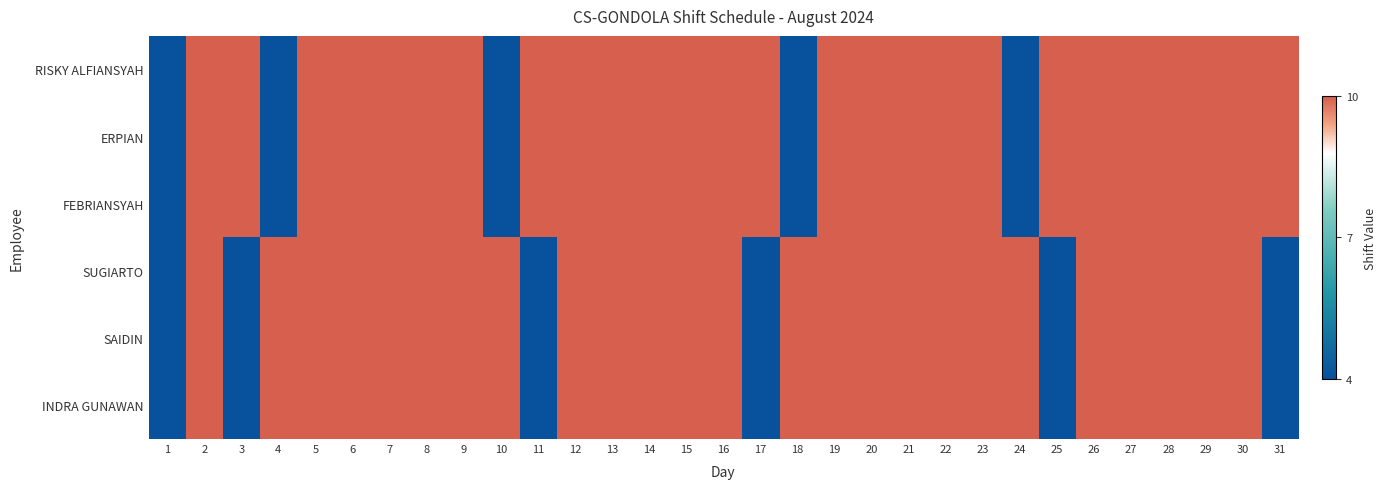

Reading right to left, transcribe all the data shown in this chart.

RISKY ALFIANSYAH: 31=1.0	30=1.0	29=1.0	28=1.0	27=1.0	26=1.0	25=1.0	24=0.0	23=1.0	22=1.0	21=1.0	20=1.0	19=1.0	18=0.0	17=1.0	16=1.0	15=1.0	14=1.0	13=1.0	12=1.0	11=1.0	10=0.0	9=1.0	8=1.0	7=1.0	6=1.0	5=1.0	4=0.0	3=1.0	2=1.0	1=0.0
ERPIAN: 31=1.0	30=1.0	29=1.0	28=1.0	27=1.0	26=1.0	25=1.0	24=0.0	23=1.0	22=1.0	21=1.0	20=1.0	19=1.0	18=0.0	17=1.0	16=1.0	15=1.0	14=1.0	13=1.0	12=1.0	11=1.0	10=0.0	9=1.0	8=1.0	7=1.0	6=1.0	5=1.0	4=0.0	3=1.0	2=1.0	1=0.0
FEBRIANSYAH: 31=1.0	30=1.0	29=1.0	28=1.0	27=1.0	26=1.0	25=1.0	24=0.0	23=1.0	22=1.0	21=1.0	20=1.0	19=1.0	18=0.0	17=1.0	16=1.0	15=1.0	14=1.0	13=1.0	12=1.0	11=1.0	10=0.0	9=1.0	8=1.0	7=1.0	6=1.0	5=1.0	4=0.0	3=1.0	2=1.0	1=0.0
SUGIARTO: 31=0.0	30=1.0	29=1.0	28=1.0	27=1.0	26=1.0	25=0.0	24=1.0	23=1.0	22=1.0	21=1.0	20=1.0	19=1.0	18=1.0	17=0.0	16=1.0	15=1.0	14=1.0	13=1.0	12=1.0	11=0.0	10=1.0	9=1.0	8=1.0	7=1.0	6=1.0	5=1.0	4=1.0	3=0.0	2=1.0	1=0.0
SAIDIN: 31=0.0	30=1.0	29=1.0	28=1.0	27=1.0	26=1.0	25=0.0	24=1.0	23=1.0	22=1.0	21=1.0	20=1.0	19=1.0	18=1.0	17=0.0	16=1.0	15=1.0	14=1.0	13=1.0	12=1.0	11=0.0	10=1.0	9=1.0	8=1.0	7=1.0	6=1.0	5=1.0	4=1.0	3=0.0	2=1.0	1=0.0
INDRA GUNAWAN: 31=0.0	30=1.0	29=1.0	28=1.0	27=1.0	26=1.0	25=0.0	24=1.0	23=1.0	22=1.0	21=1.0	20=1.0	19=1.0	18=1.0	17=0.0	16=1.0	15=1.0	14=1.0	13=1.0	12=1.0	11=0.0	10=1.0	9=1.0	8=1.0	7=1.0	6=1.0	5=1.0	4=1.0	3=0.0	2=1.0	1=0.0